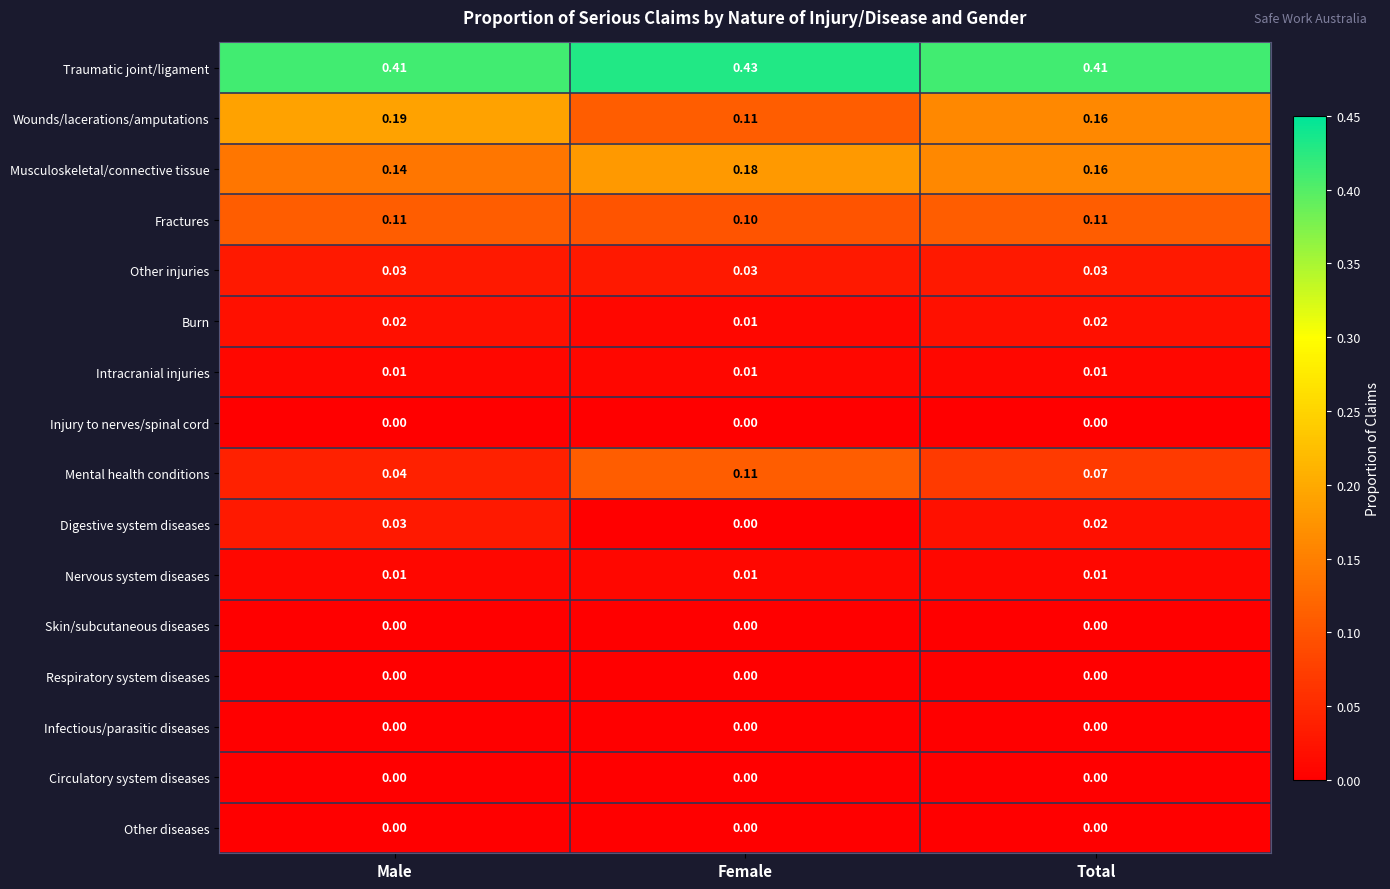

Which series has the widest spread of values?

Wounds/lacerations/amputations